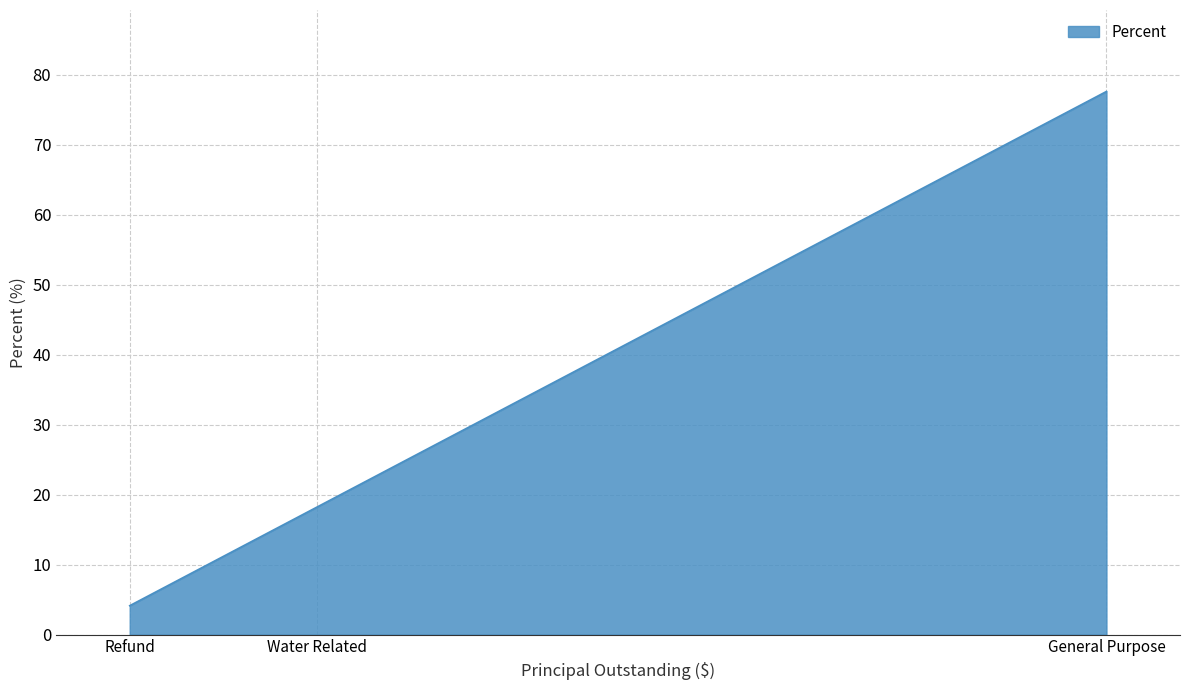

What value does the data have at General Purpose?

77.6